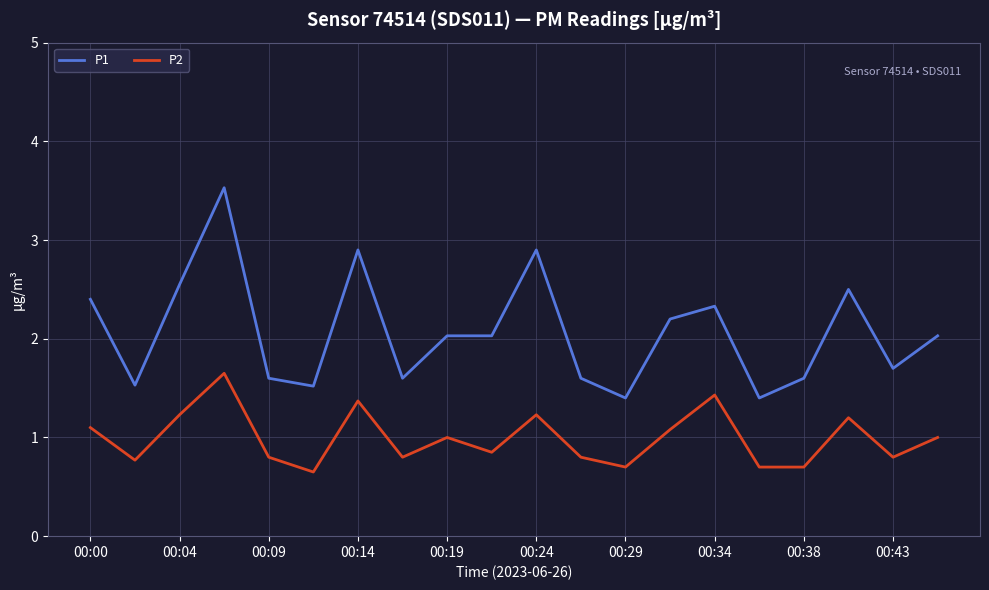

What is the sum of all P2 values?

19.9